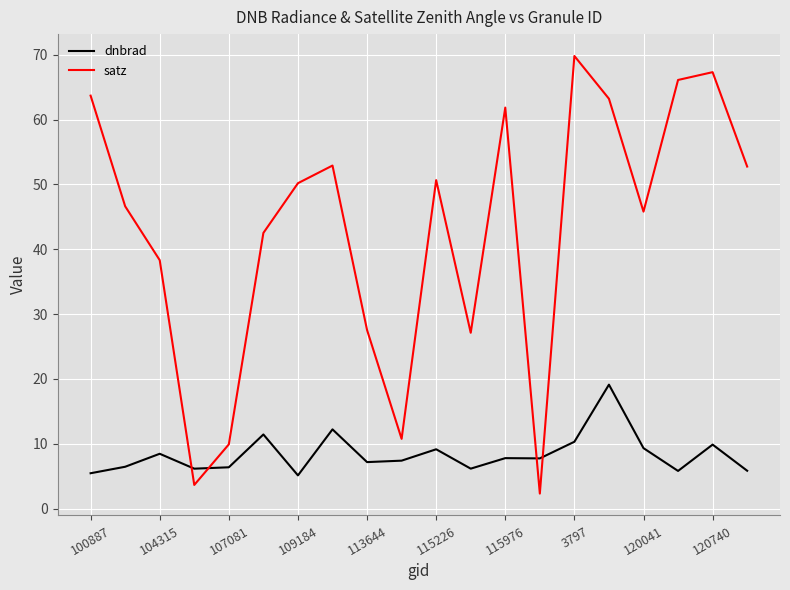

What is the minimum value shown in the chart?

2.3